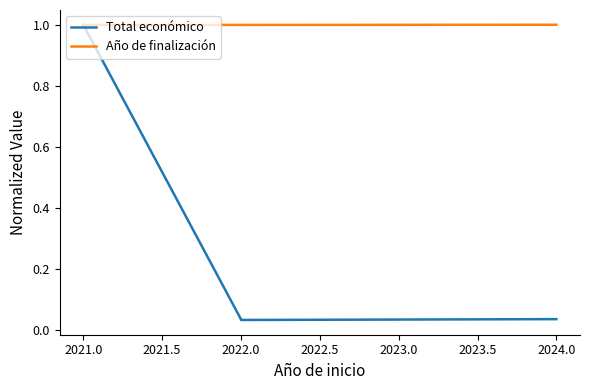

True or false: Total económico and Año de finalización cross at least once.

False